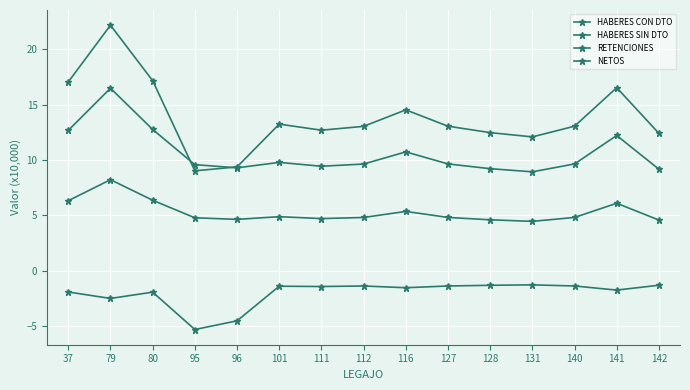

How many series are shown in this chart?

4